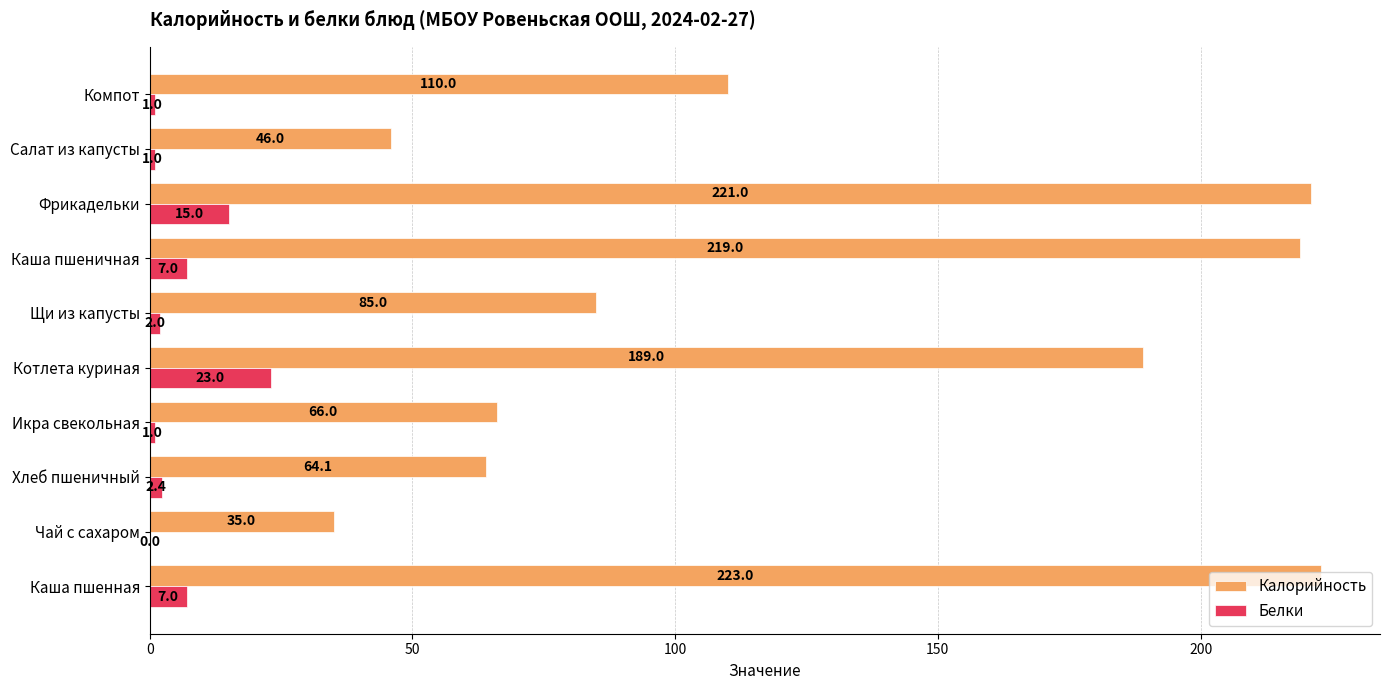

Between Щи из капусты and Фрикадельки, which series saw the biggest shift?

Калорийность